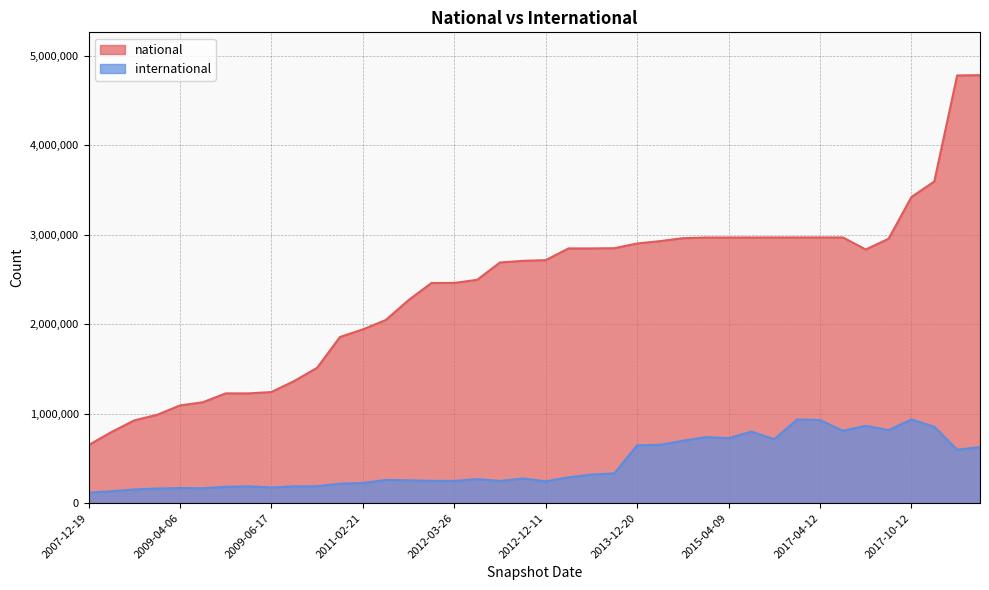

What is the difference between the second highest and second lowest values in the national series?

3986574